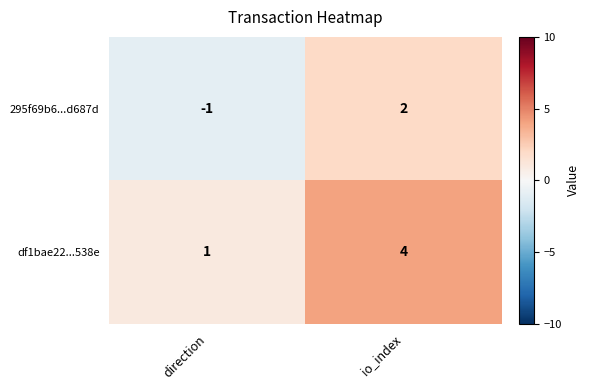

Reading left to right, extract all data points from this chart.

295f69b6...d687d: -1	2
df1bae22...538e: 1	4